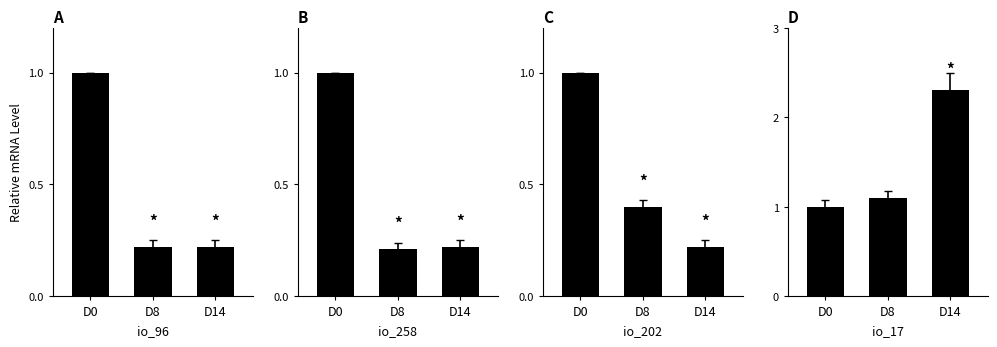

Reading left to right, list all the values displayed in this chart.

io_96: D0=1.0	D8=0.2	D14=0.2
io_258: D0=1.0	D8=0.2	D14=0.2
io_202: D0=1.0	D8=0.4	D14=0.2
io_17: D0=1.0	D8=1.1	D14=2.3